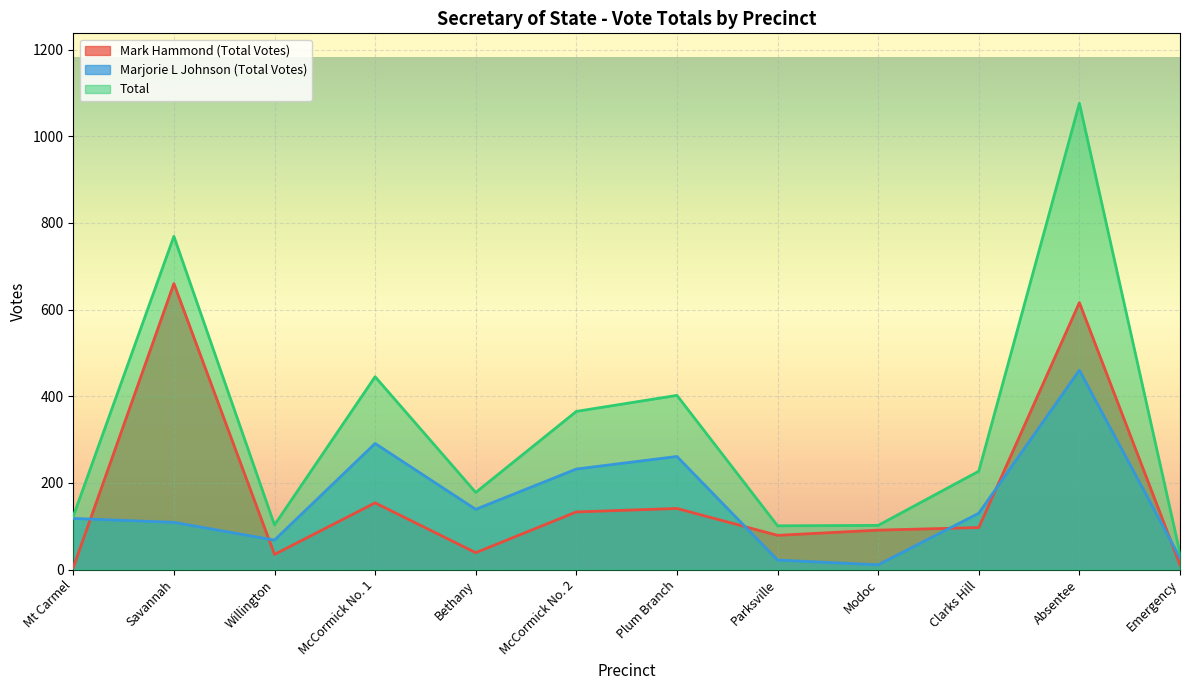

How many lines are shown in the chart?

3